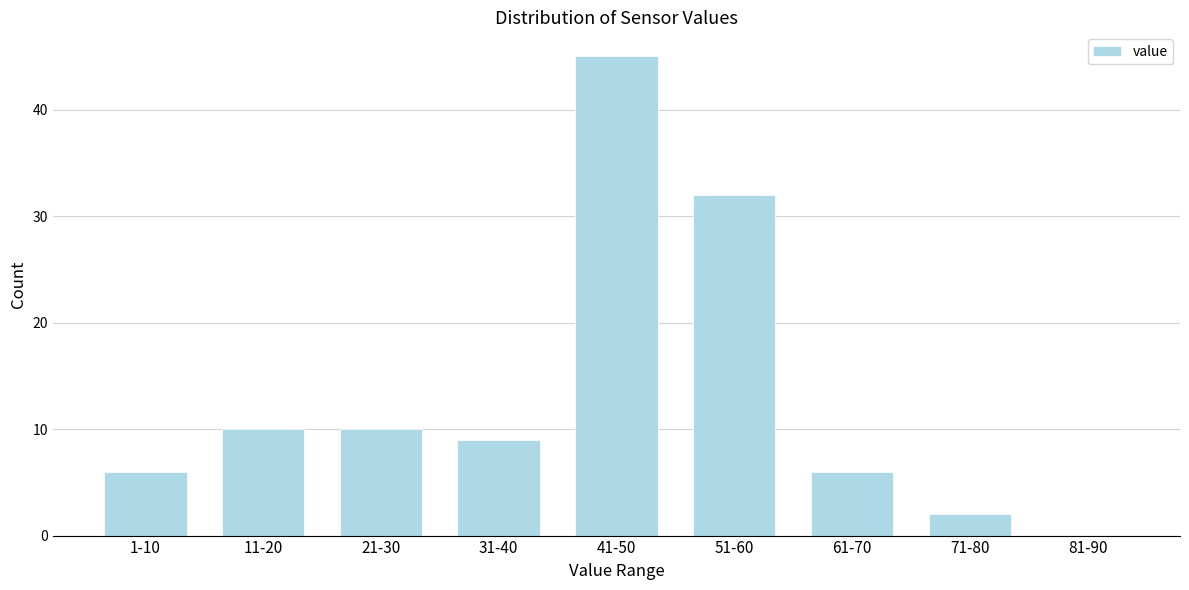

Reading right to left, transcribe all the data shown in this chart.

81-90=0	71-80=2	61-70=6	51-60=32	41-50=45	31-40=9	21-30=10	11-20=10	1-10=6